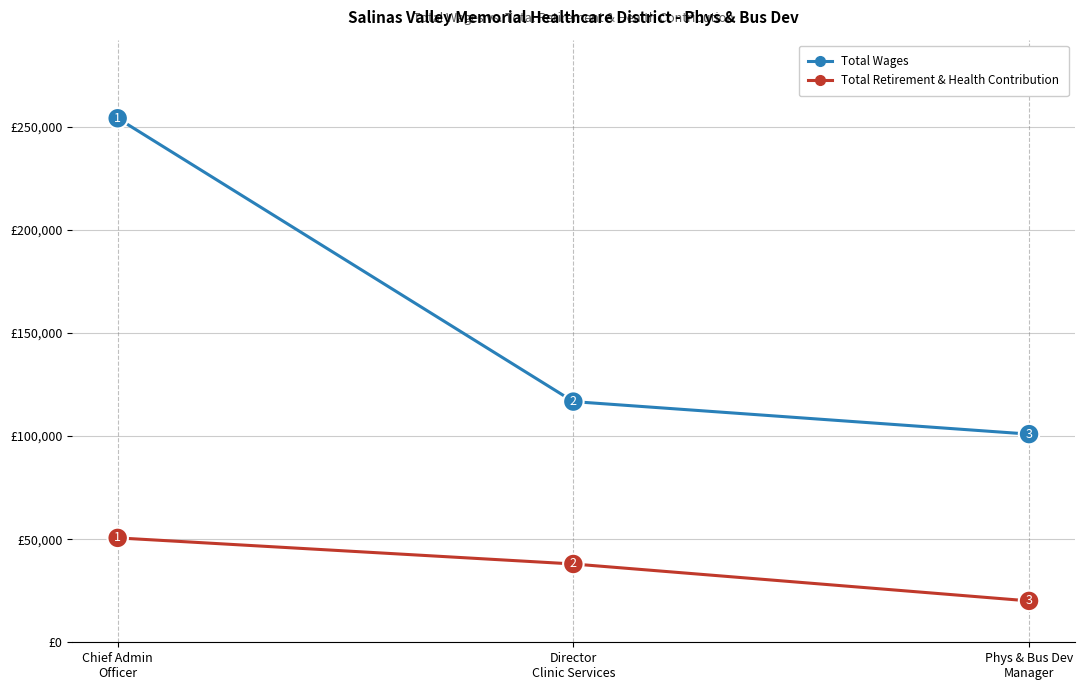

Between Director
Clinic Services and Phys & Bus Dev
Manager, which series saw the biggest shift?

Total Retirement & Health Contribution